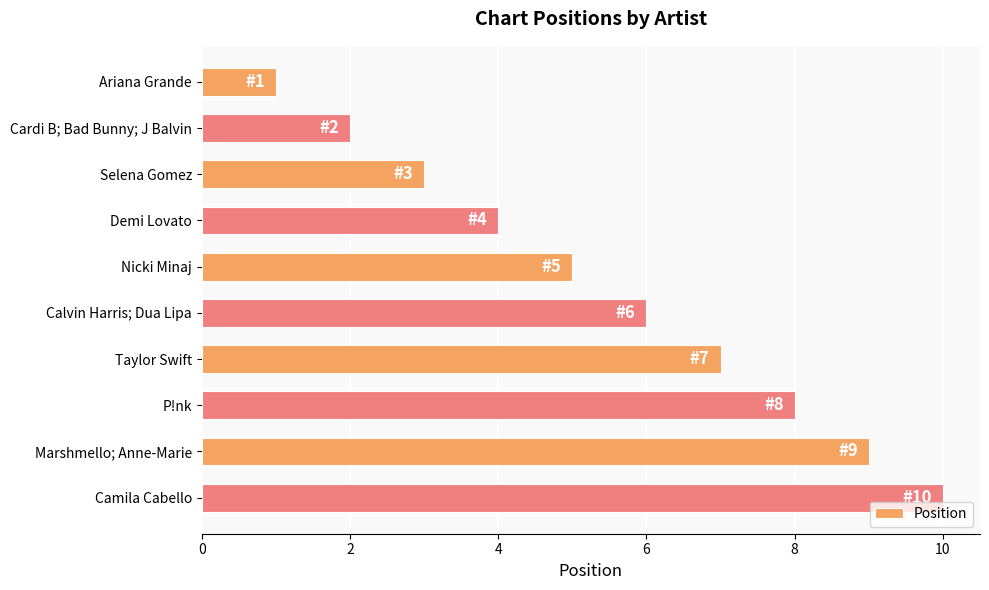

Count the number of data series in this chart.

1